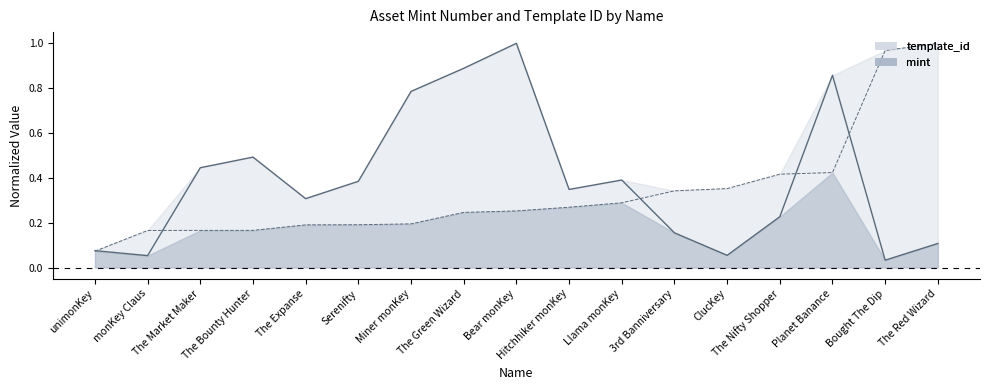

What is the maximum value for template_id?

1.0